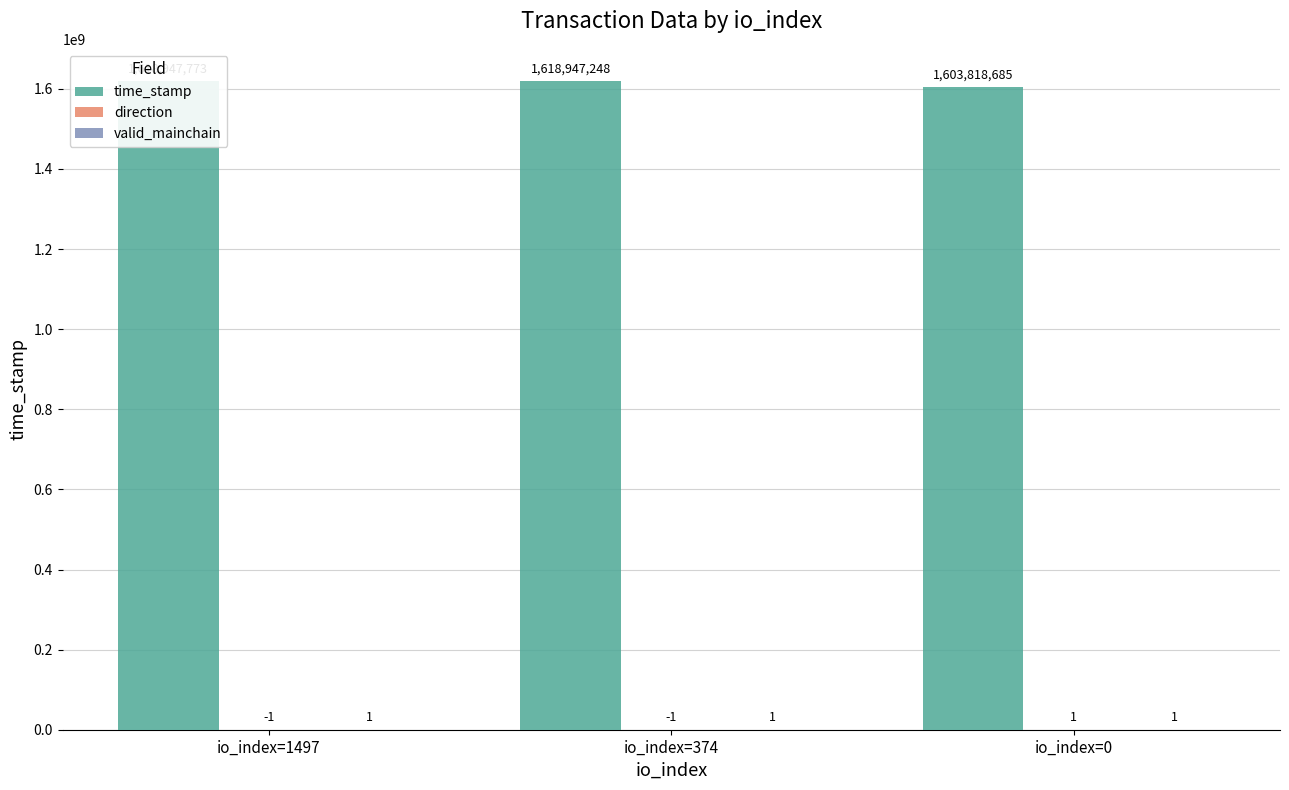

How many series are shown in this chart?

3